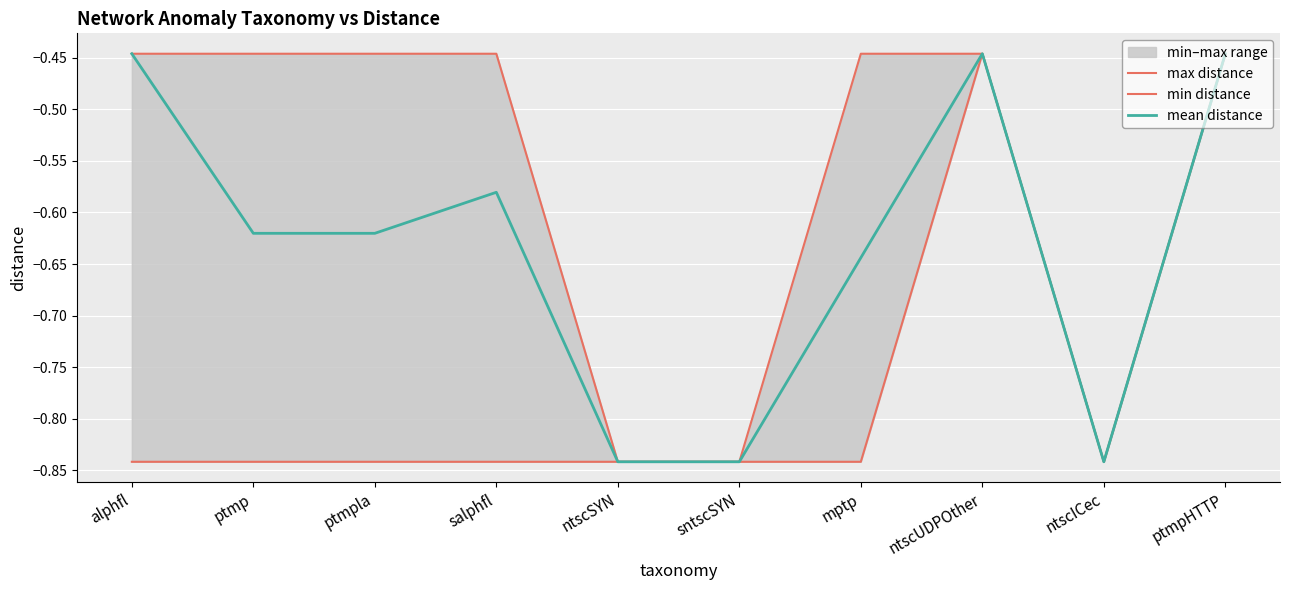

At alphfl, list the series in order from largest to smallest.

max distance, mean distance, min distance